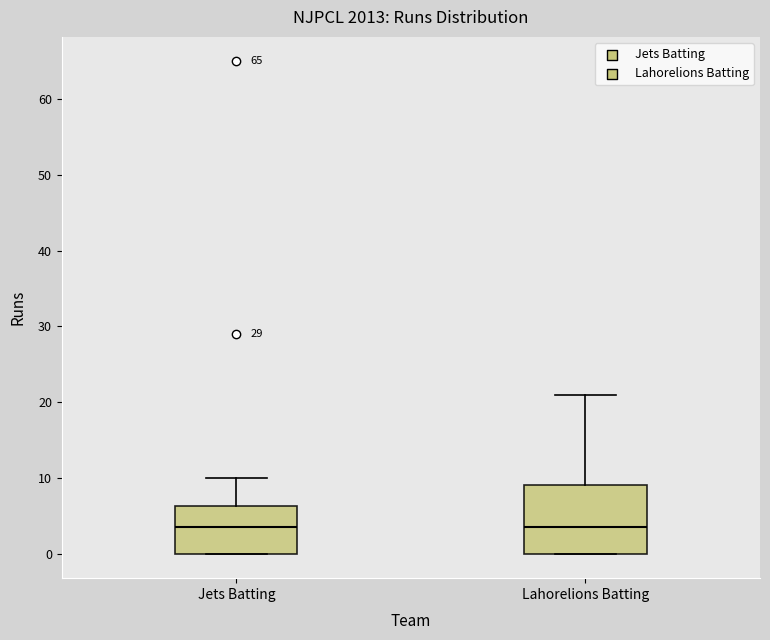

Where does the upper whisker of the box for Lahorelions Batting end on the y-axis? The values are not printed on the chart, so give them approximately, as read against the axis.

21